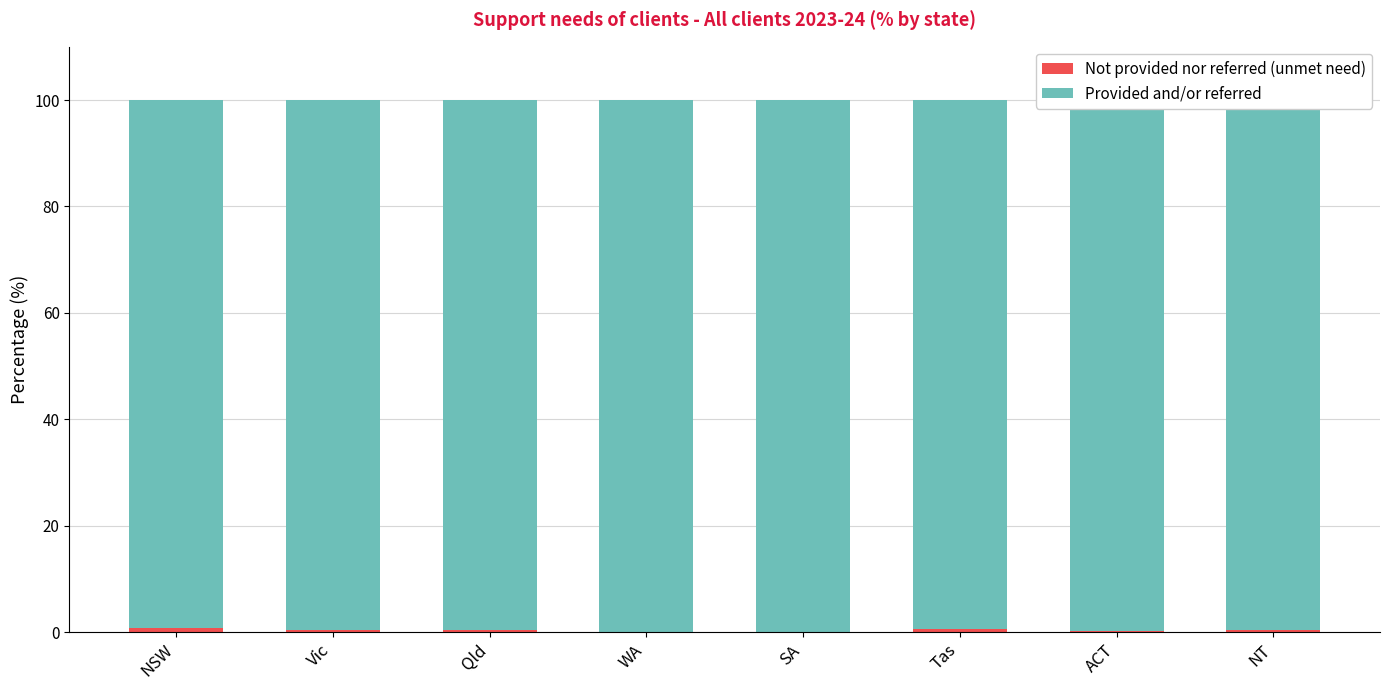

What is the total value across all series at WA?

100.0